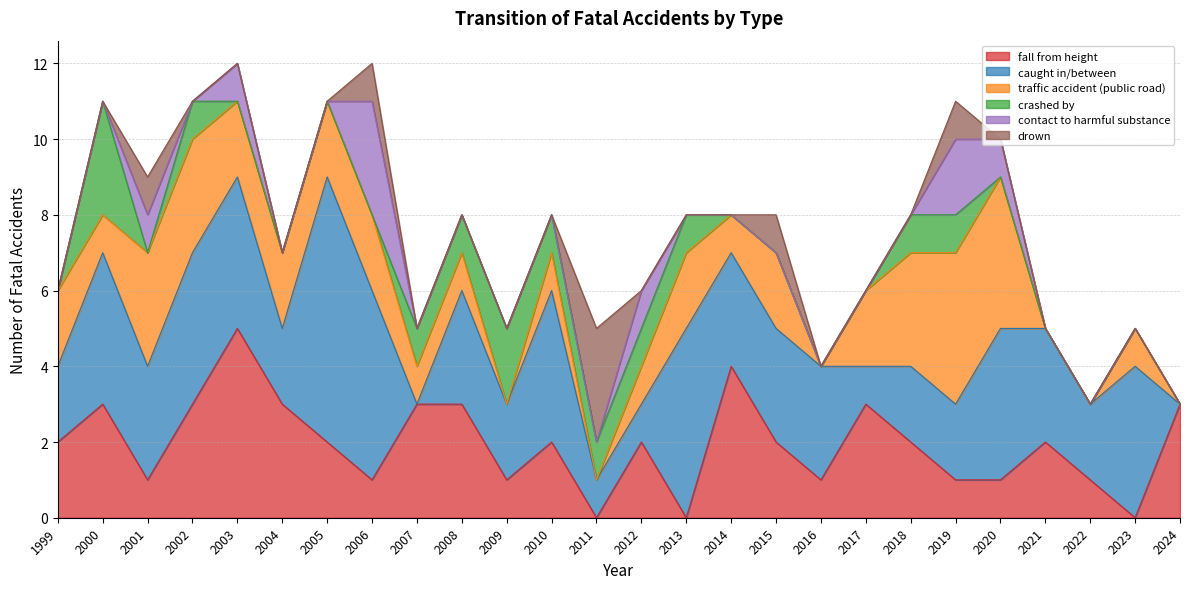

What is the highest value of the crashed by series?

3